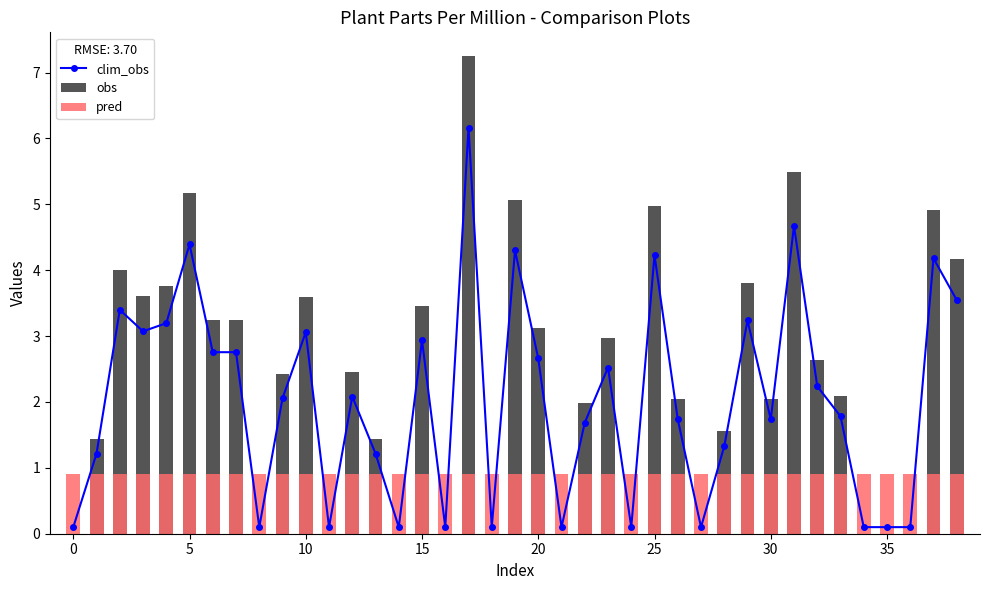

The clim_obs series shows 1.2 at 20. True or false?

False